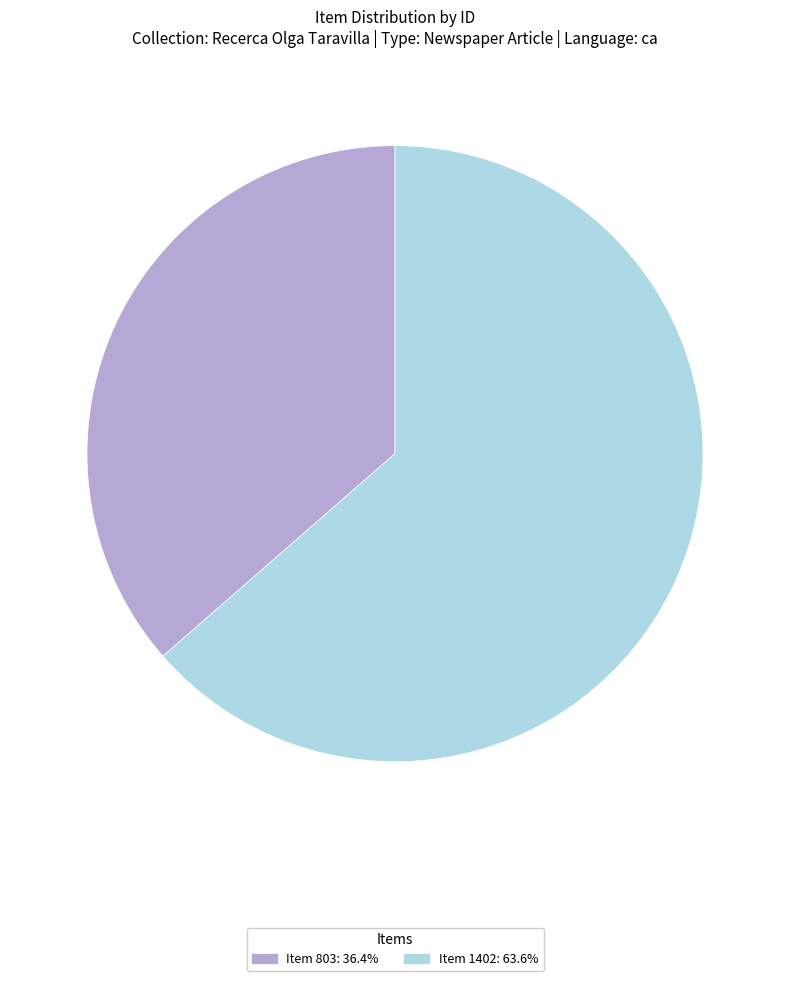

Between Item 1402 and Item 803, which is larger?

Item 1402